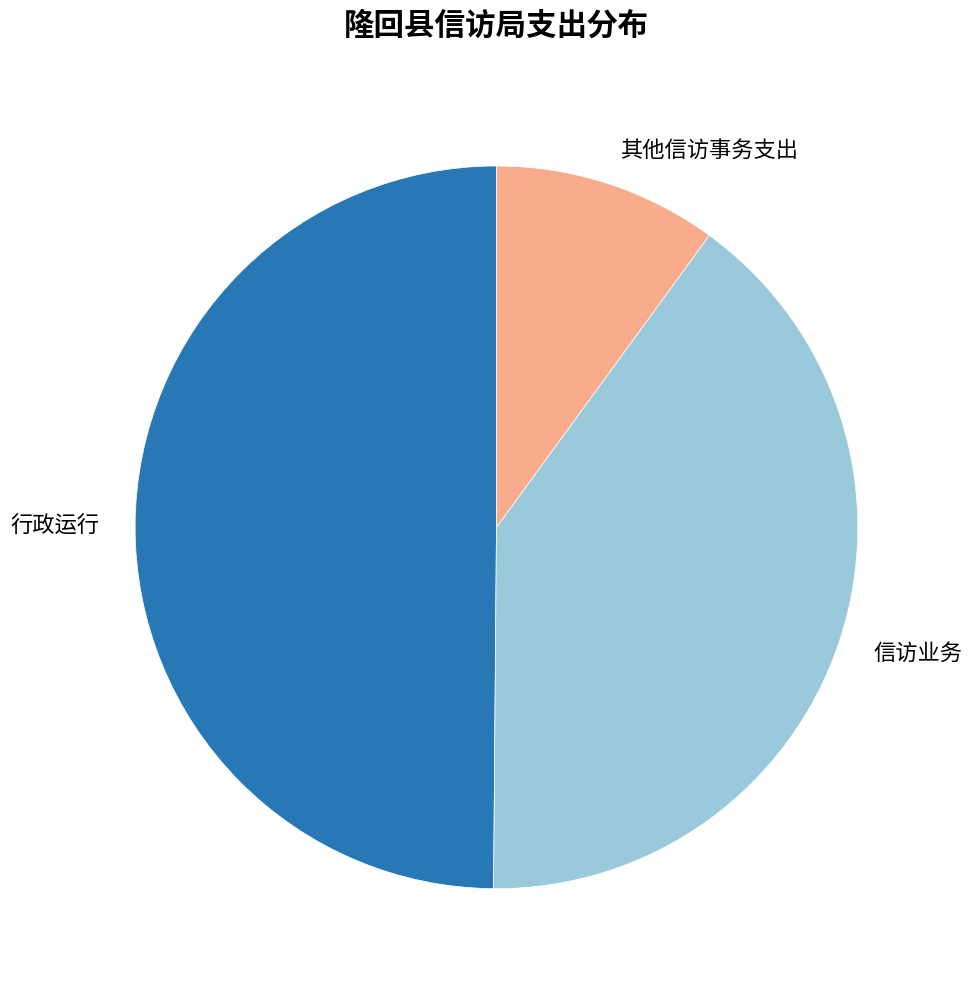

Rank the categories by value from highest to lowest.

行政运行, 信访业务, 其他信访事务支出